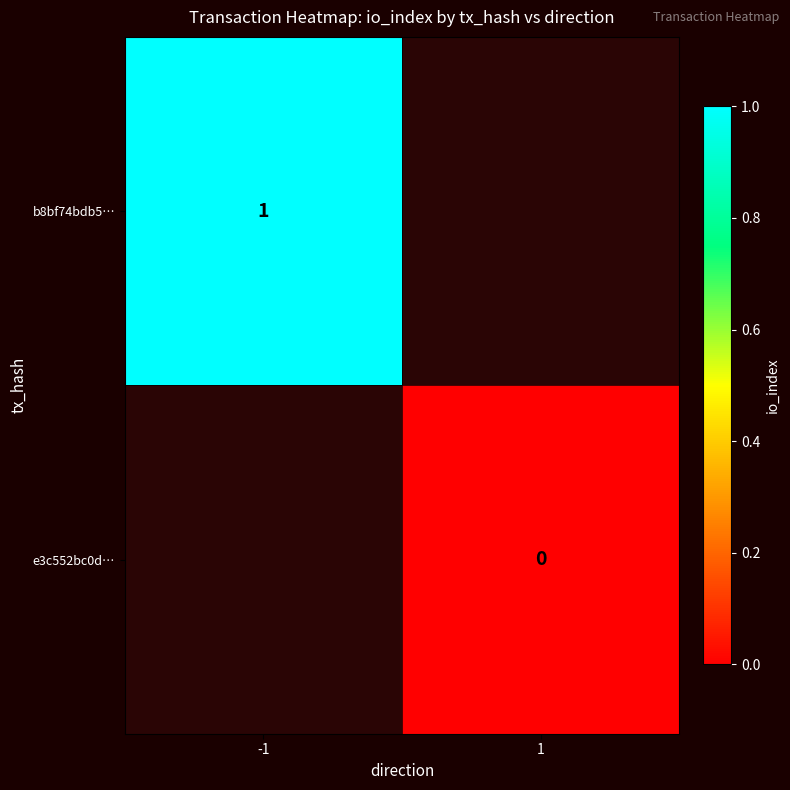

How many series are shown in this chart?

2